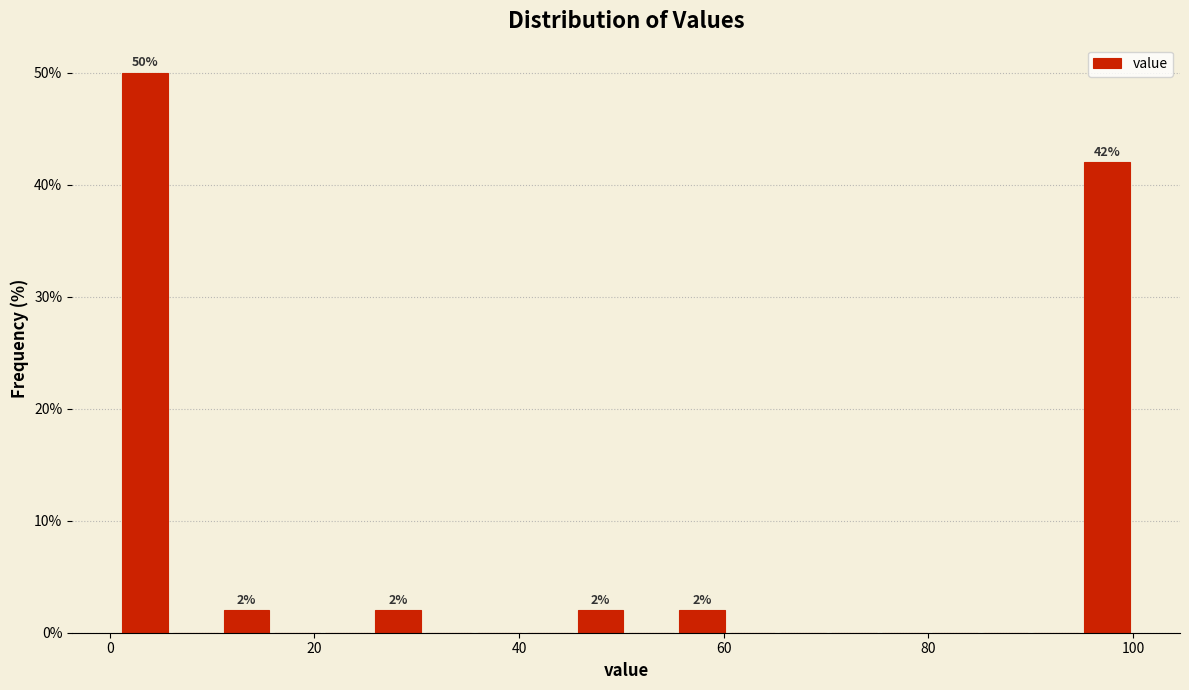

Read against the x-axis, roughly where is the centre of the tallest bar?

4